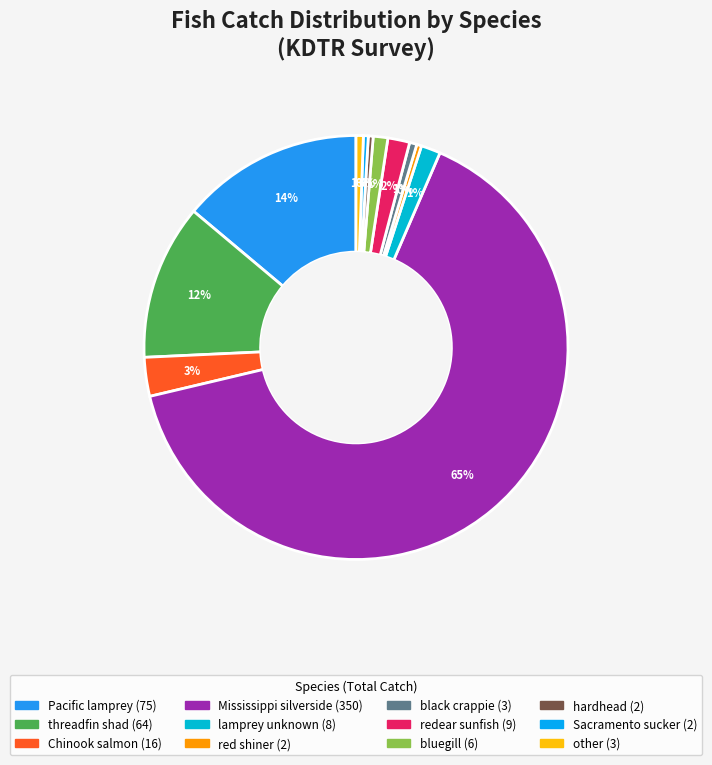

How many segments does this pie chart have?

12